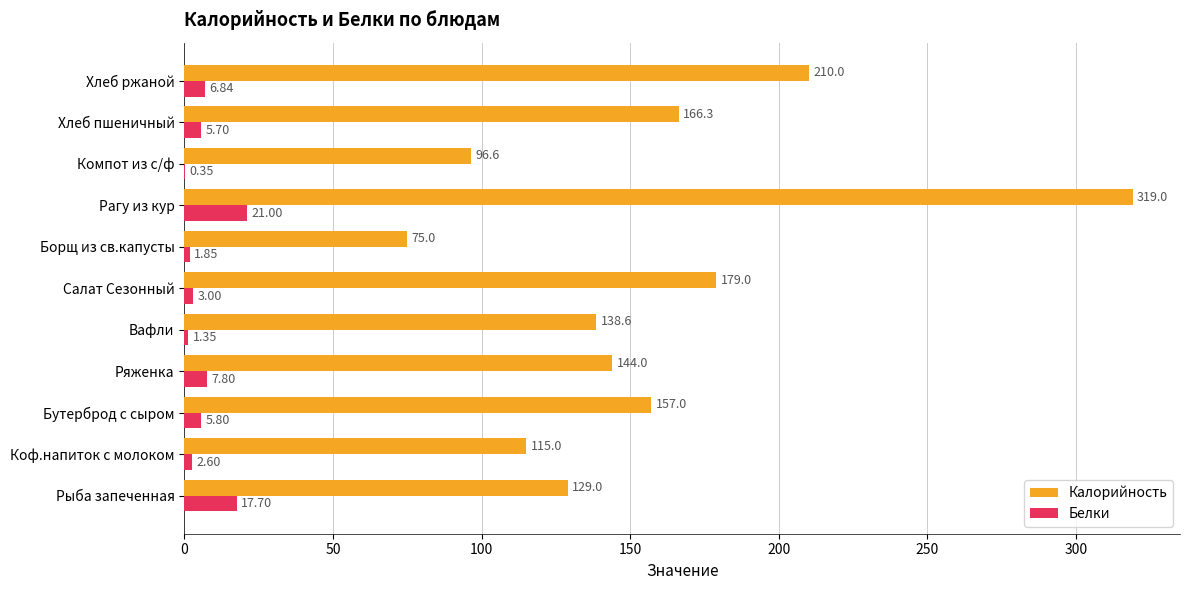

At which label is Белки closest to 10?

Ряженка